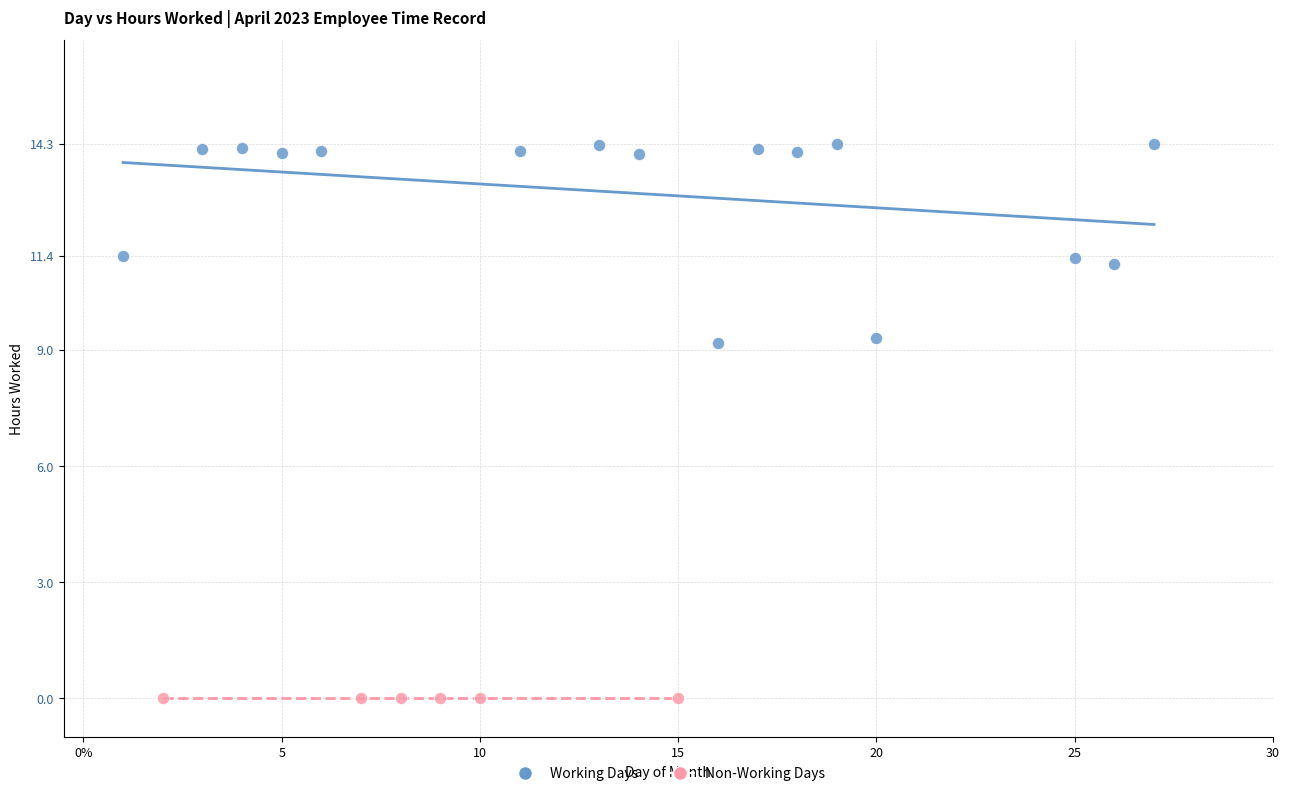

What are all the series names shown in the legend?

Working Days, Non-Working Days